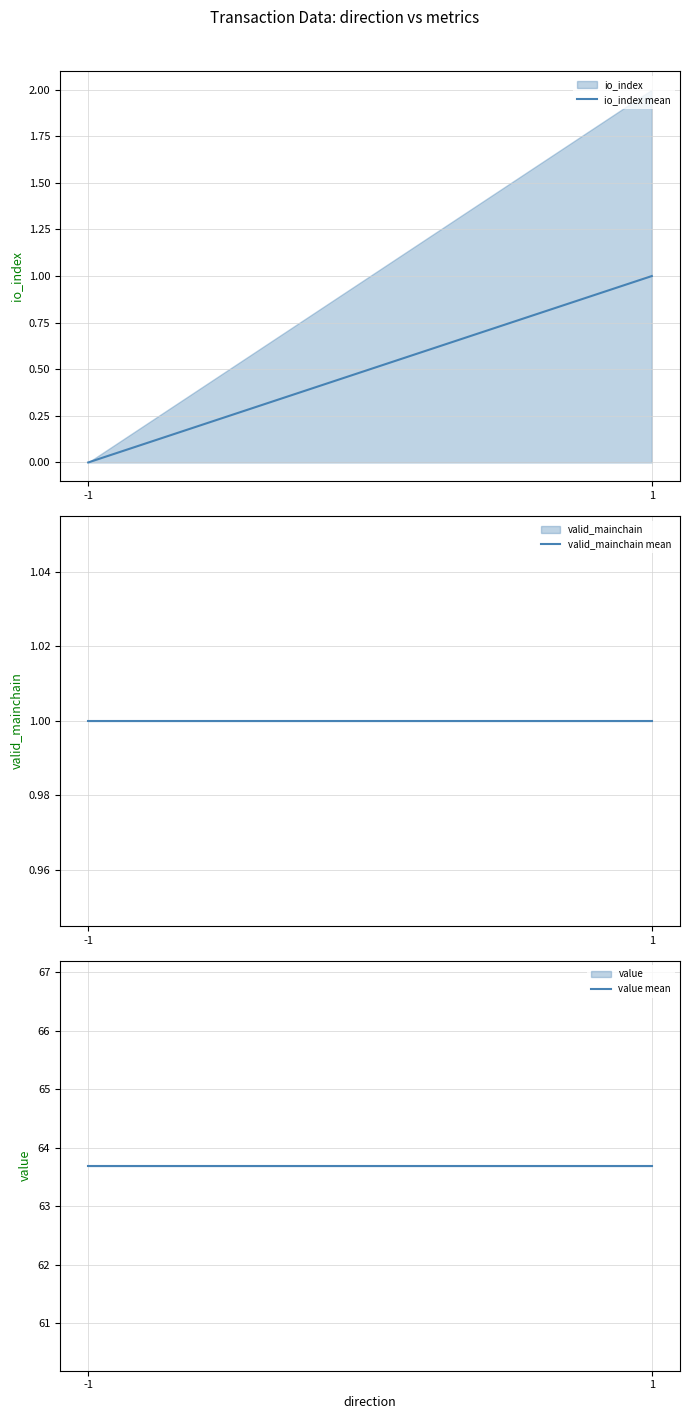

What is the sum of the value mean values at 1 and -1?

127.4